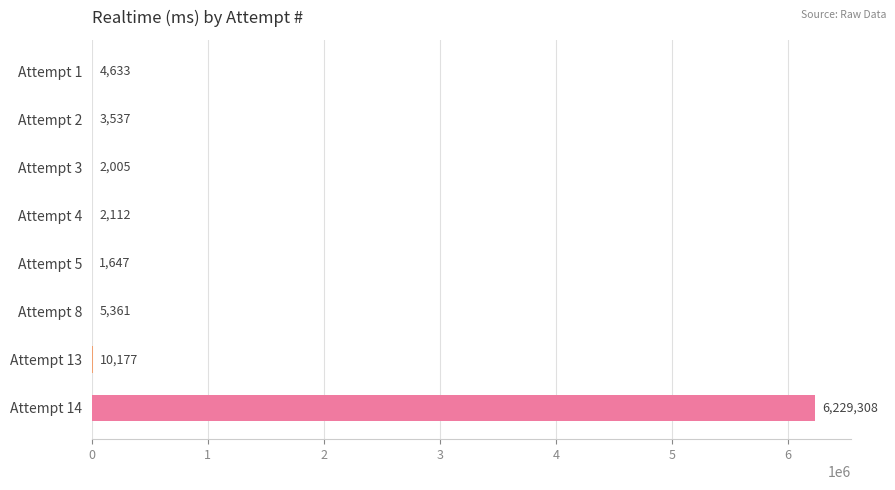

The value at Attempt 5 is 1647. True or false?

True